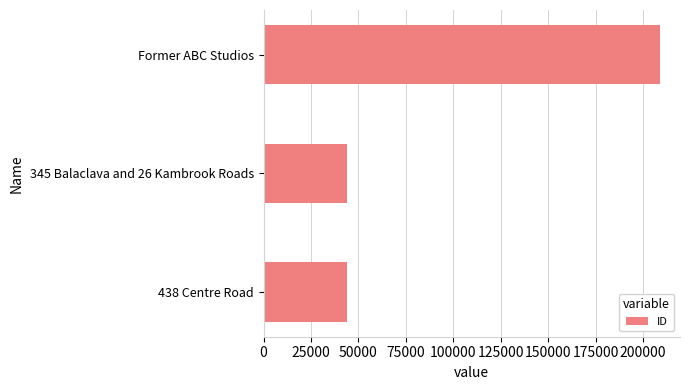

What is the smallest value displayed?

43728